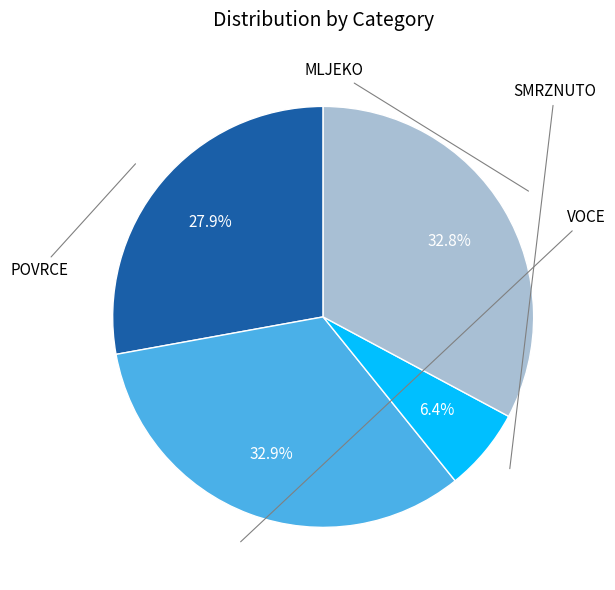

Is there any slice that represents more than half of the pie?

No